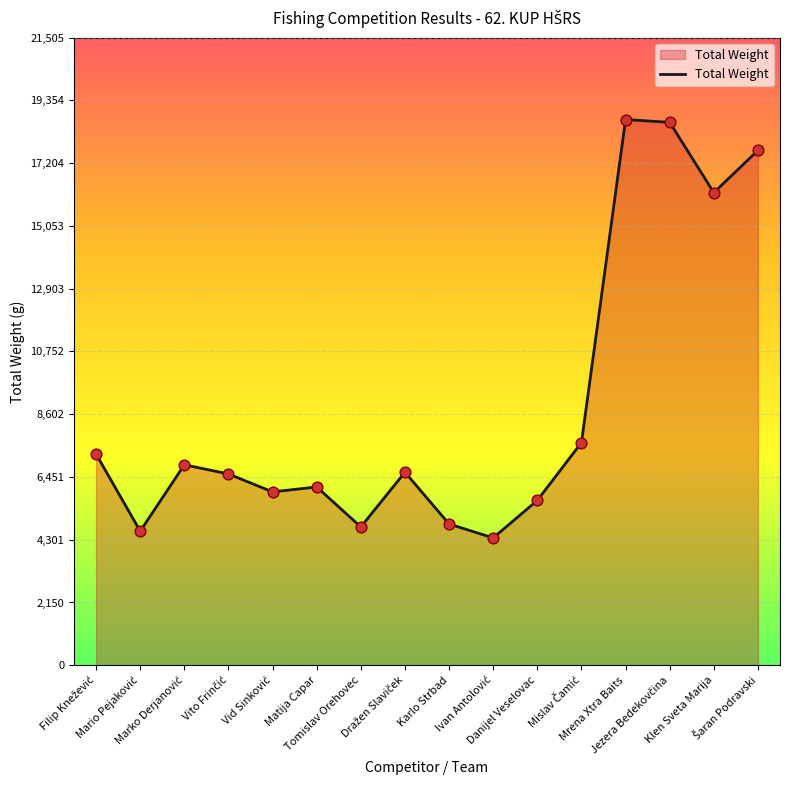

What is the greatest value displayed?

18700